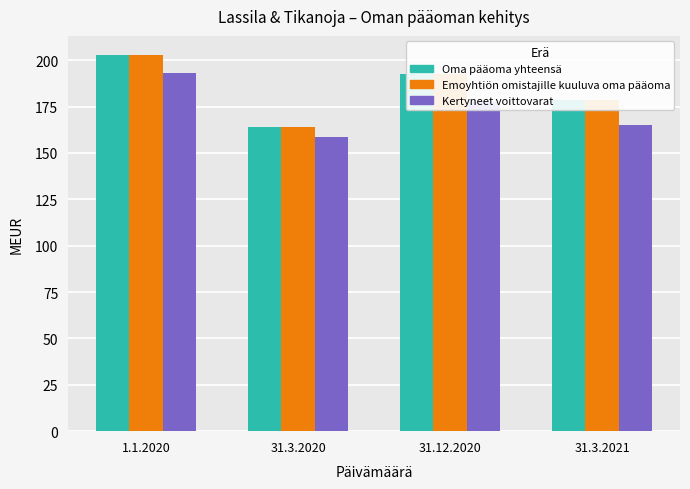

List the labels in order of Oma pääoma yhteensä value, largest first.

1.1.2020, 31.12.2020, 31.3.2021, 31.3.2020